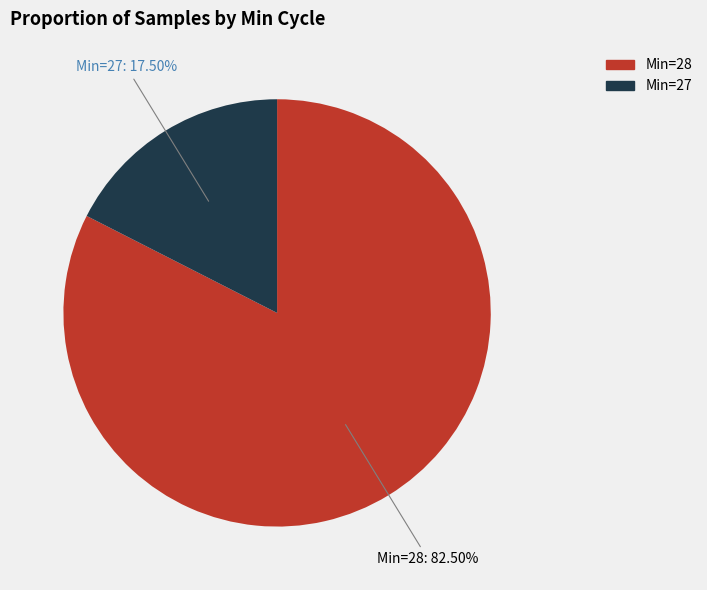

What is the largest slice in the pie chart?

Min=28